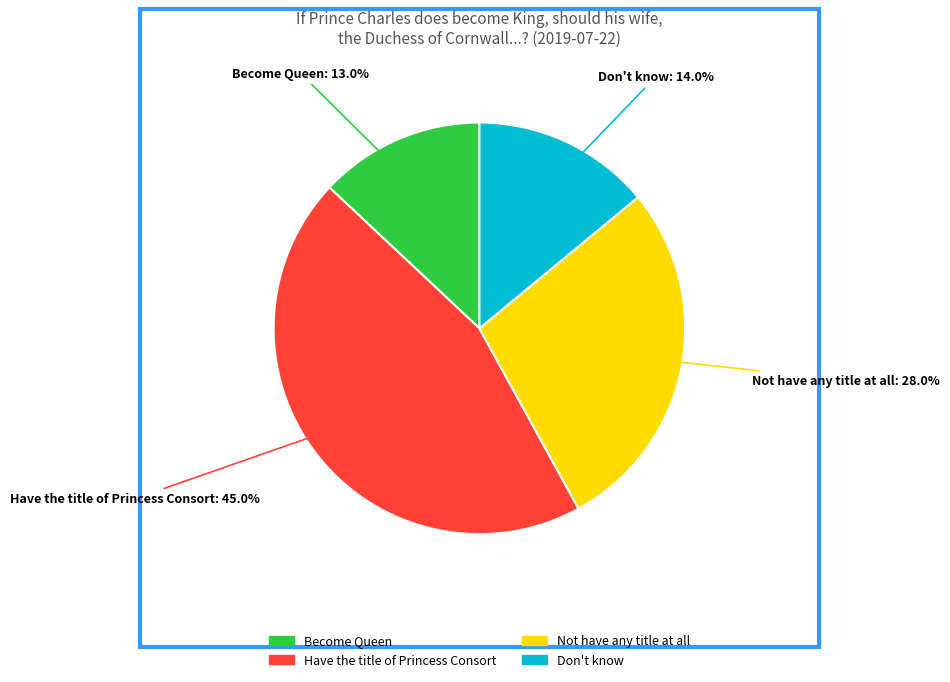

What is the total percentage of Not have any title at all and Don't know?

42.0%